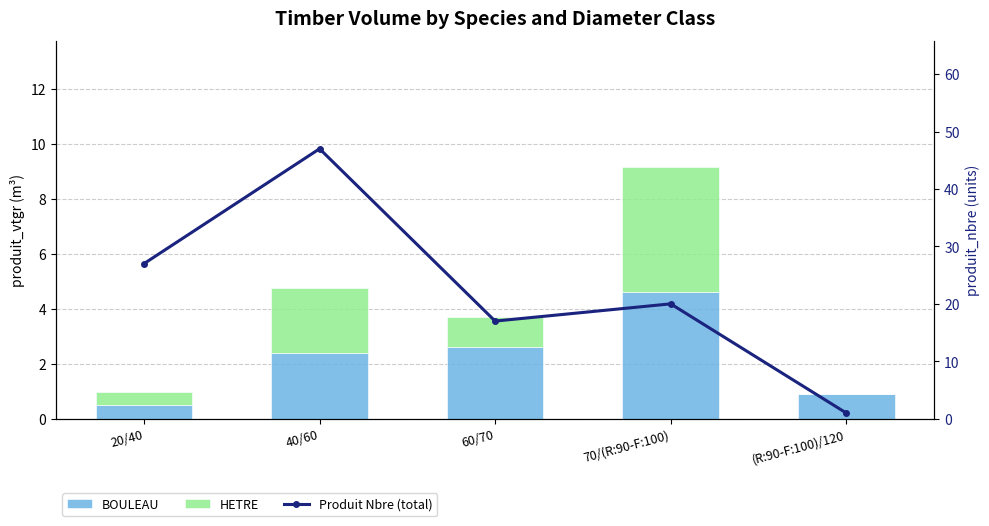

What is the total value across all series at 20/40?

28.0